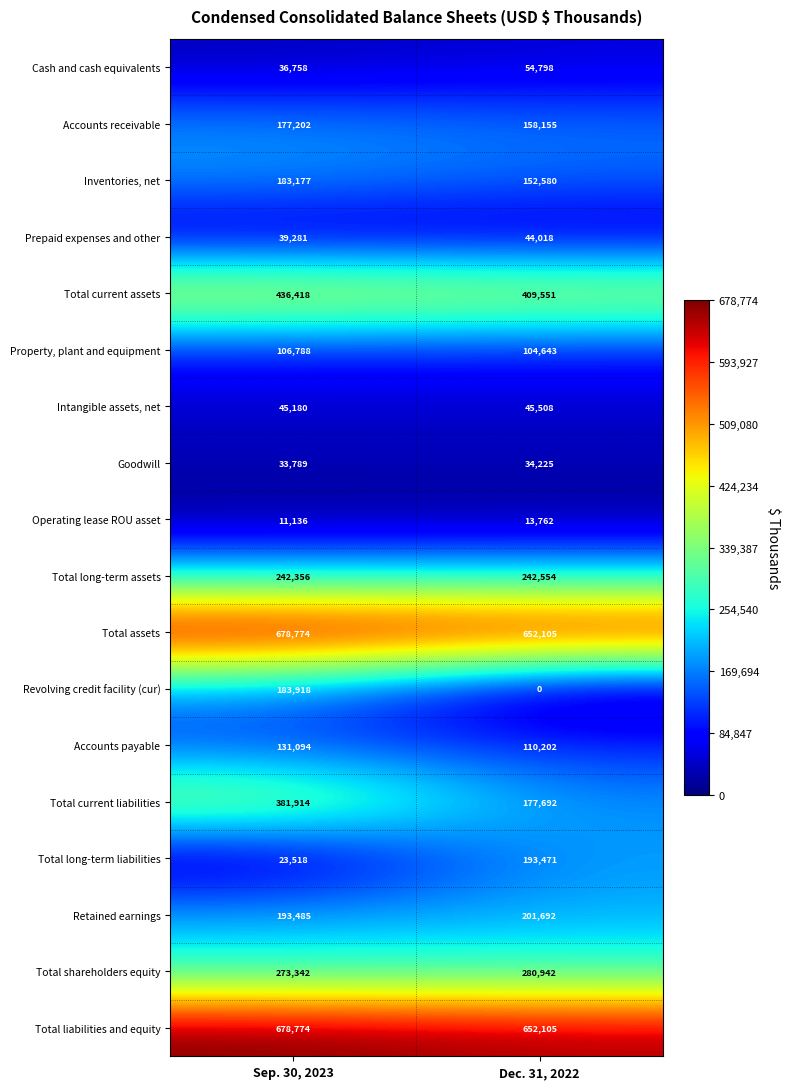

True or false: Total assets has a value of 416927 at Dec. 31, 2022.

False